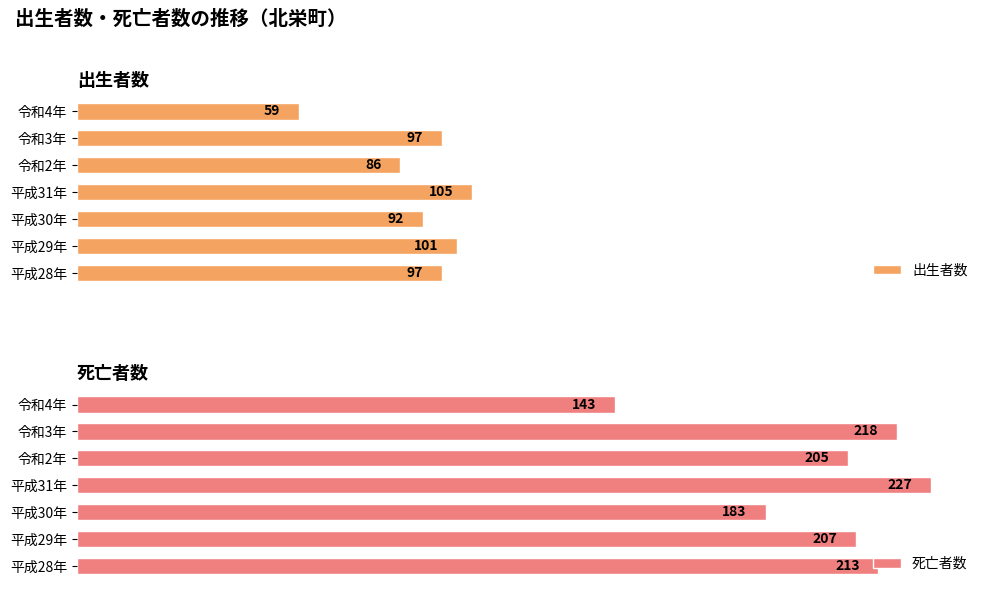

At which label does 出生者数 reach its minimum?

令和4年